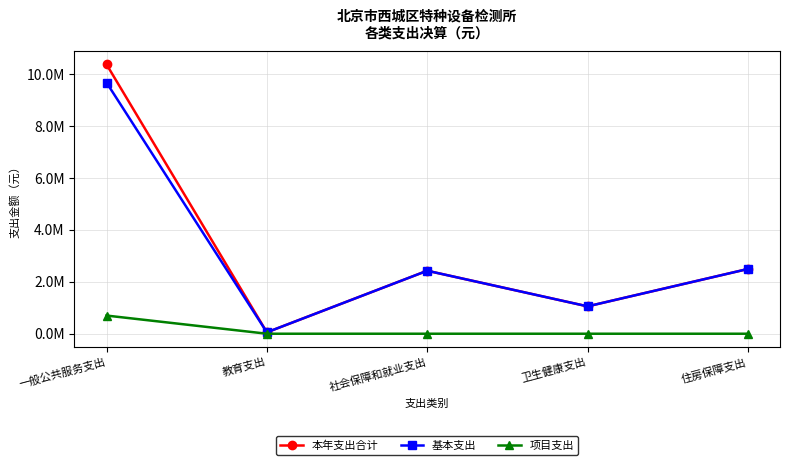

At which category does 本年支出合计 reach its first local peak?

社会保障和就业支出